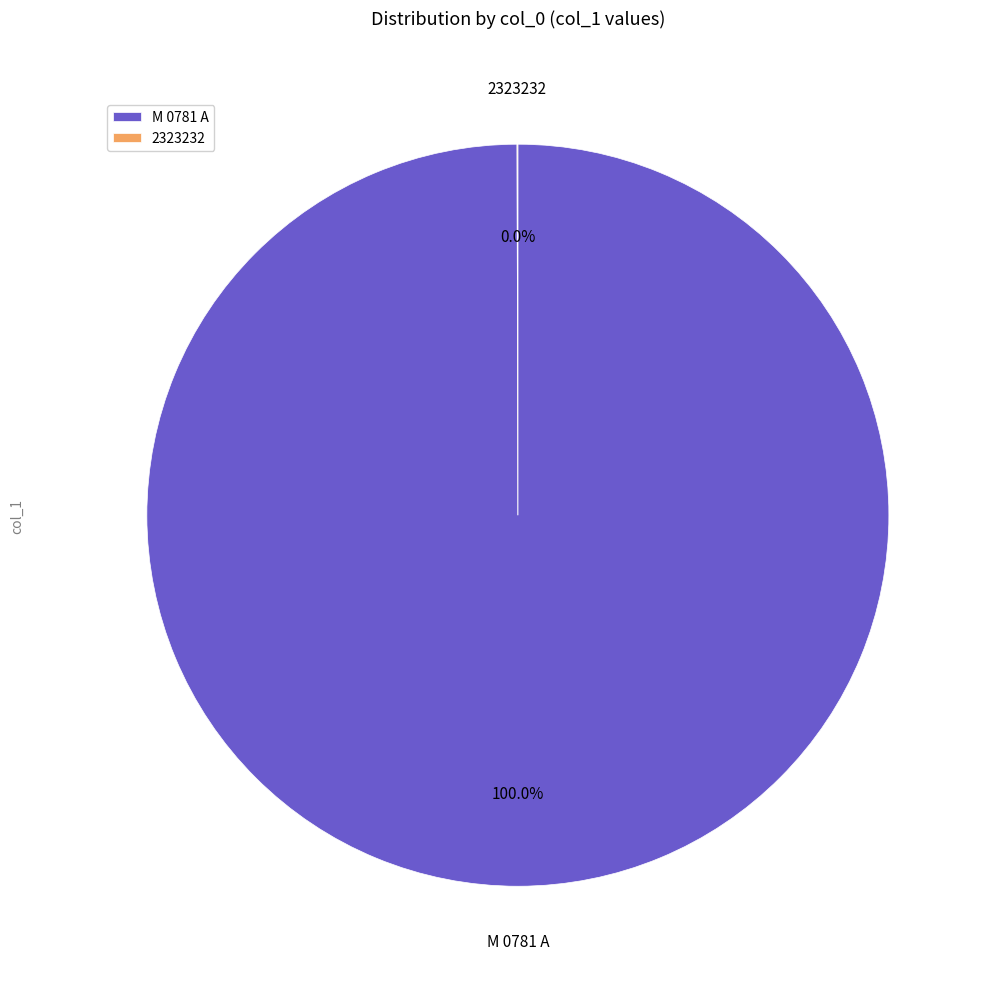

Does M 0781 A account for over 50% of the chart?

Yes